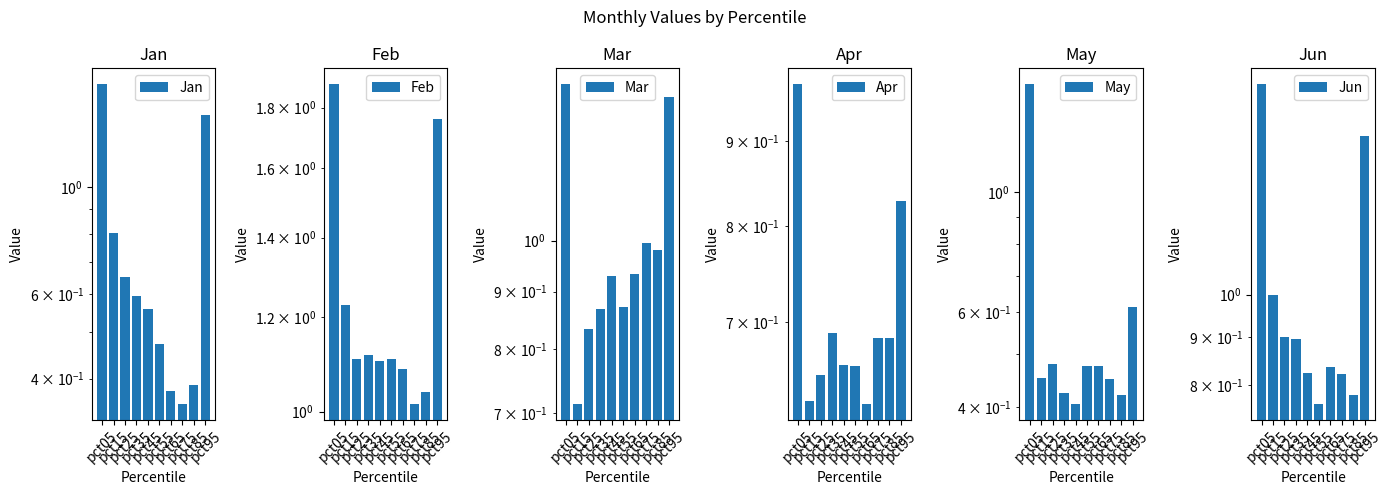

Between pct35 and pct45, which series saw the biggest shift?

Jun